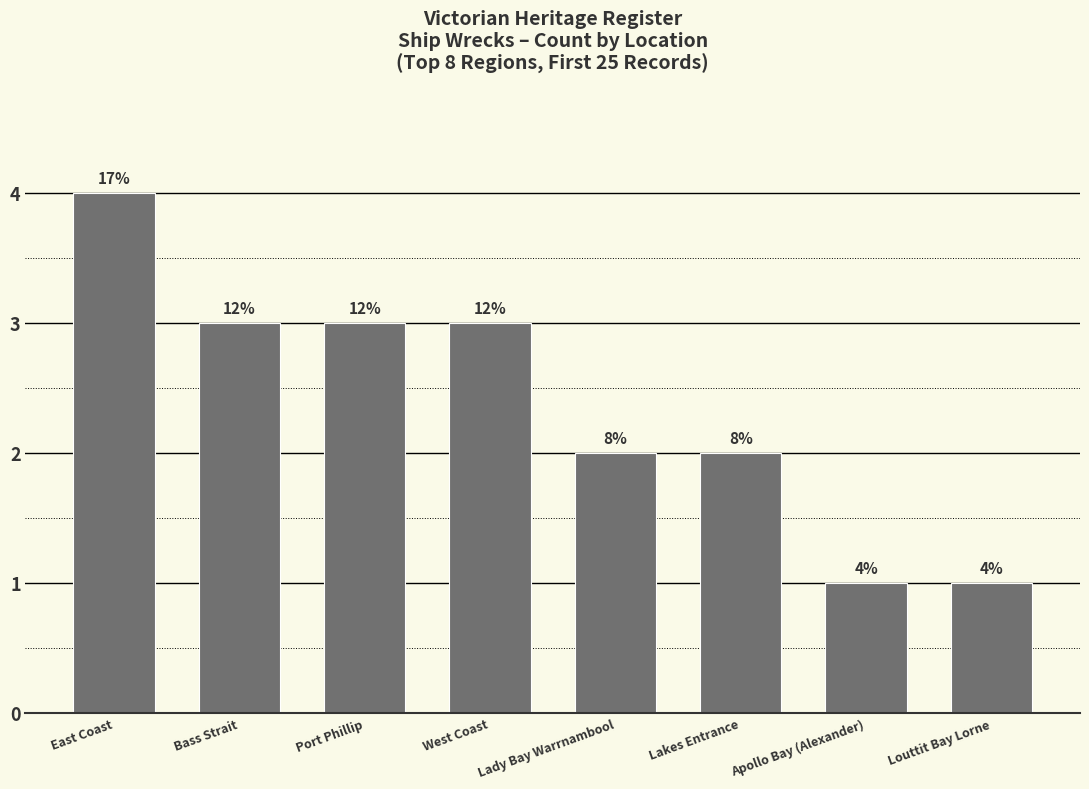

List the labels in order of value, smallest first.

Apollo Bay (Alexander), Louttit Bay Lorne, Lady Bay Warrnambool, Lakes Entrance, Bass Strait, Port Phillip, West Coast, East Coast